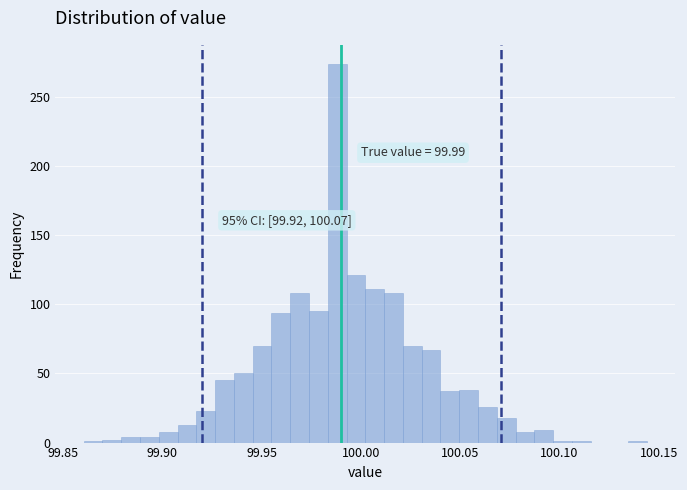

Read against the x-axis, roughly where is the centre of the tallest bar?

99.990